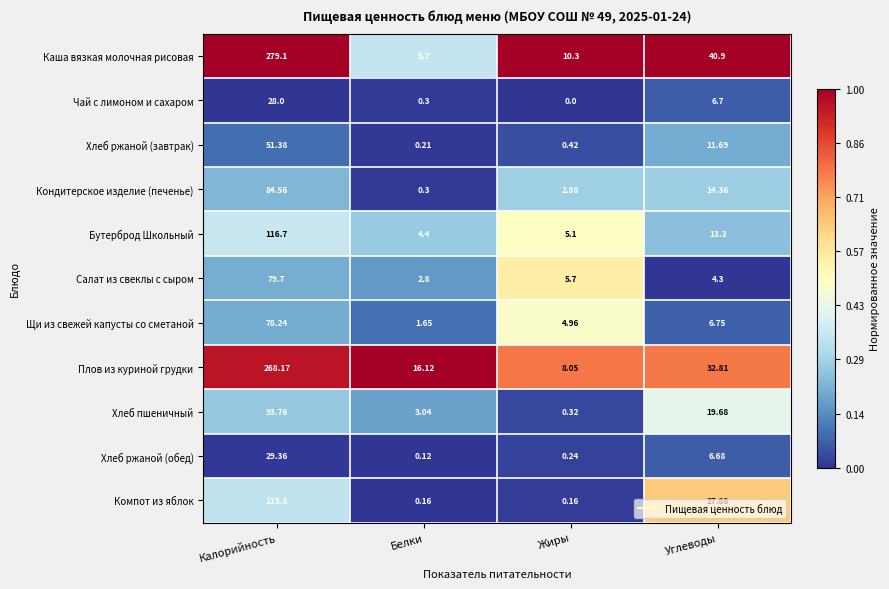

Which series changed the most between Калорийность and Жиры?

Каша вязкая молочная рисовая